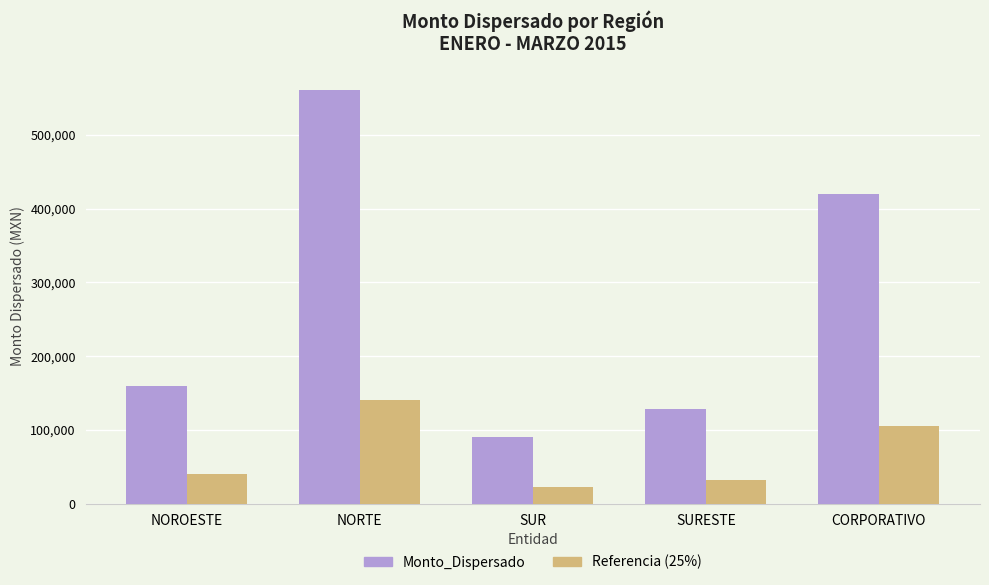

Count the number of categories in the chart.

5